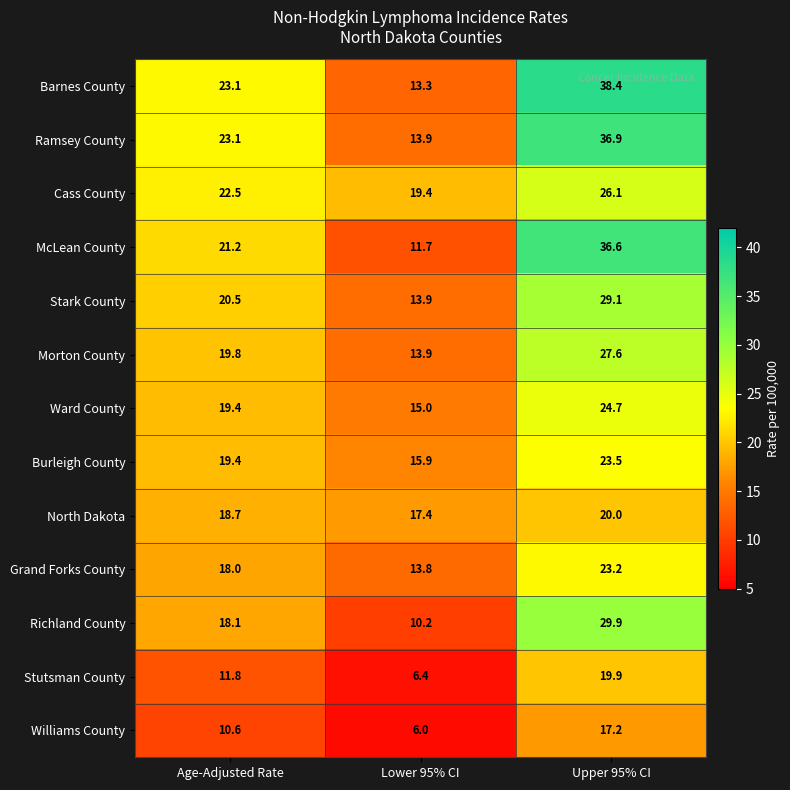

Read the North Dakota value at Age-Adjusted Rate.

18.7